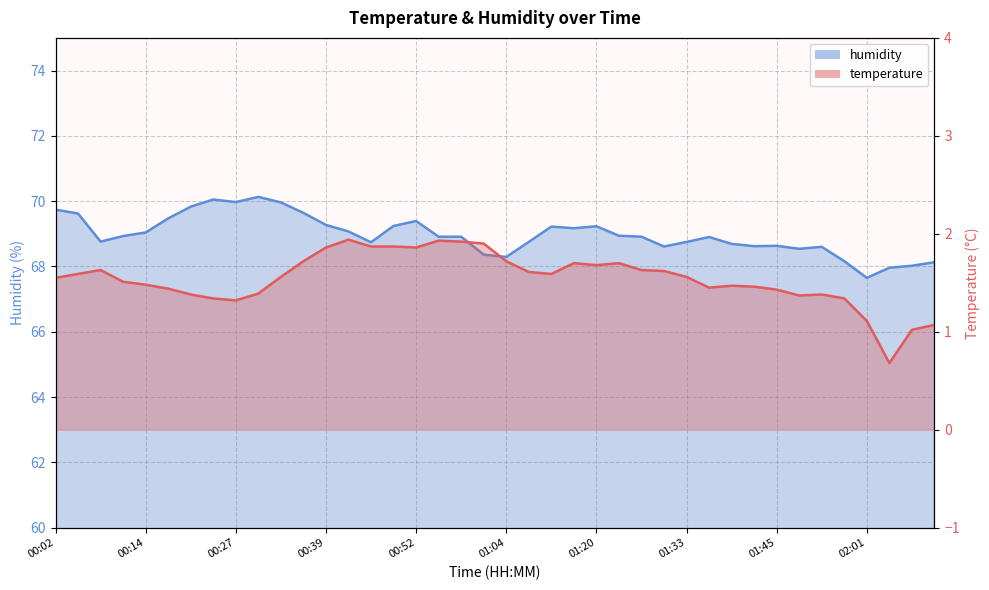

At 01:13, list the series in order from largest to smallest.

humidity, temperature